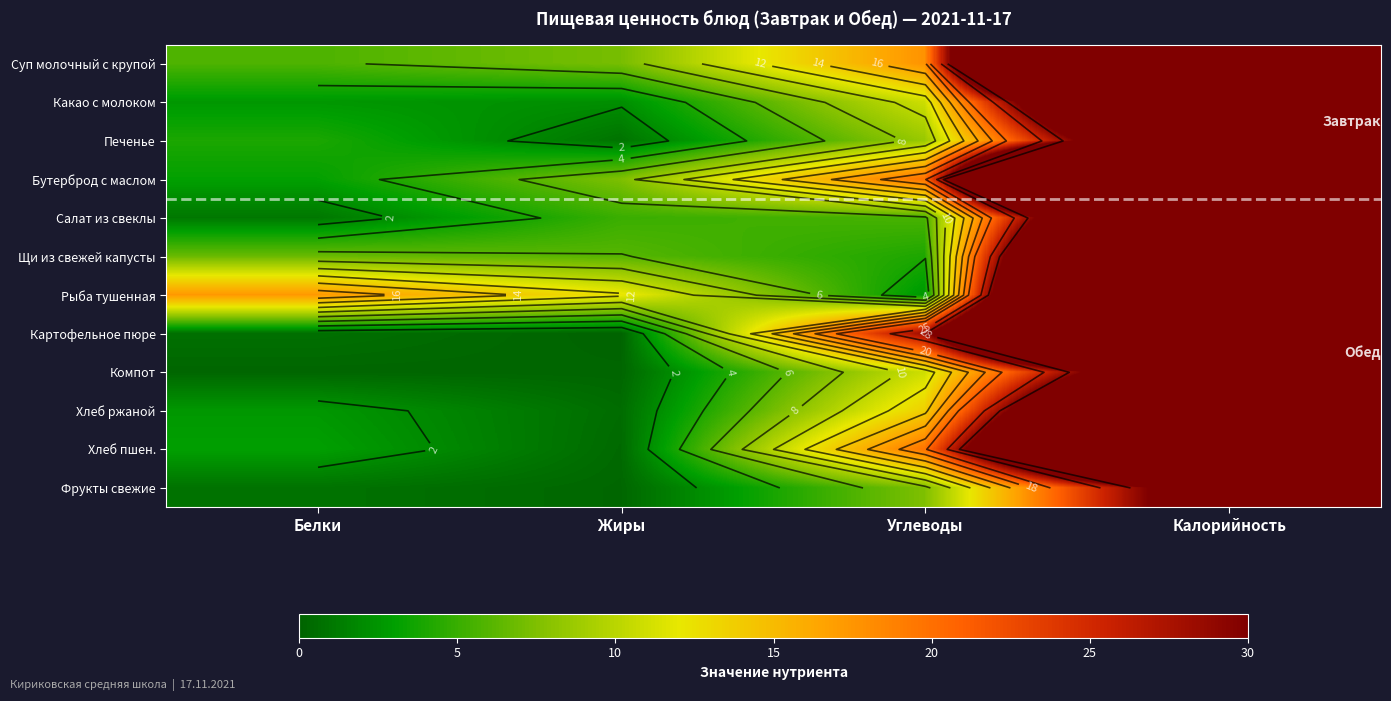

What is the maximum value shown in the chart?

159.0